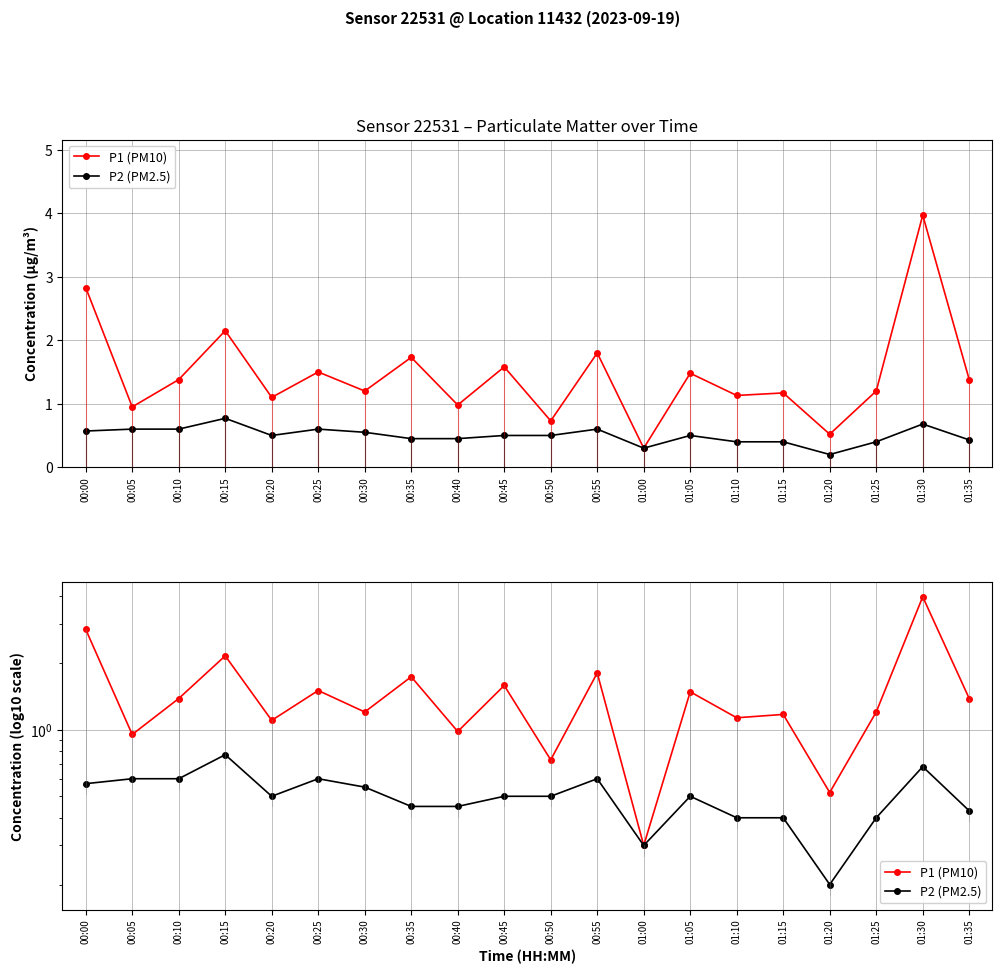

Rank the series by their average value, from highest to lowest.

P1 (PM10), P2 (PM2.5)